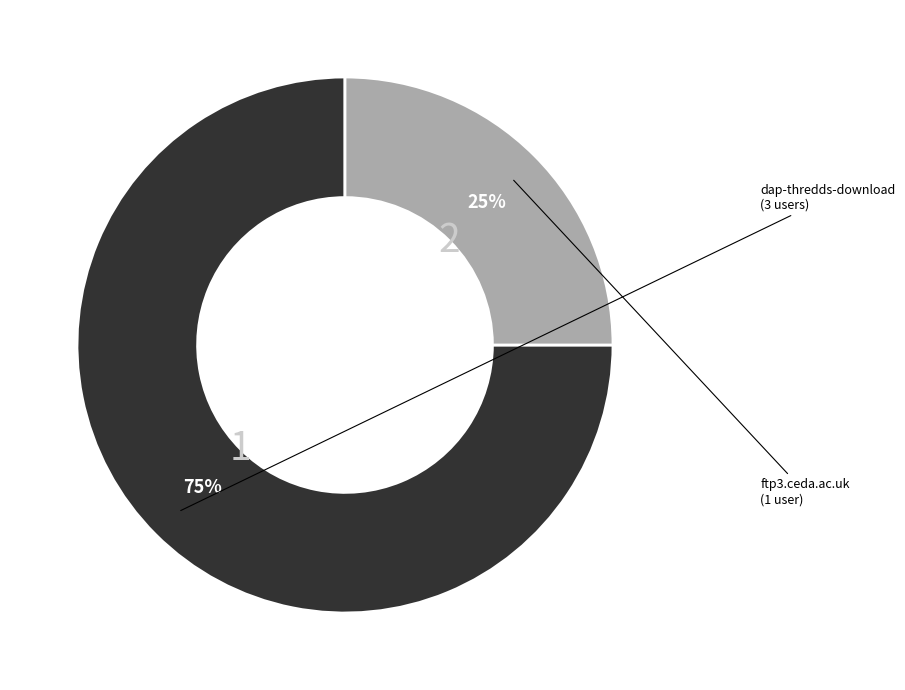

Does any single category account for the majority?

Yes